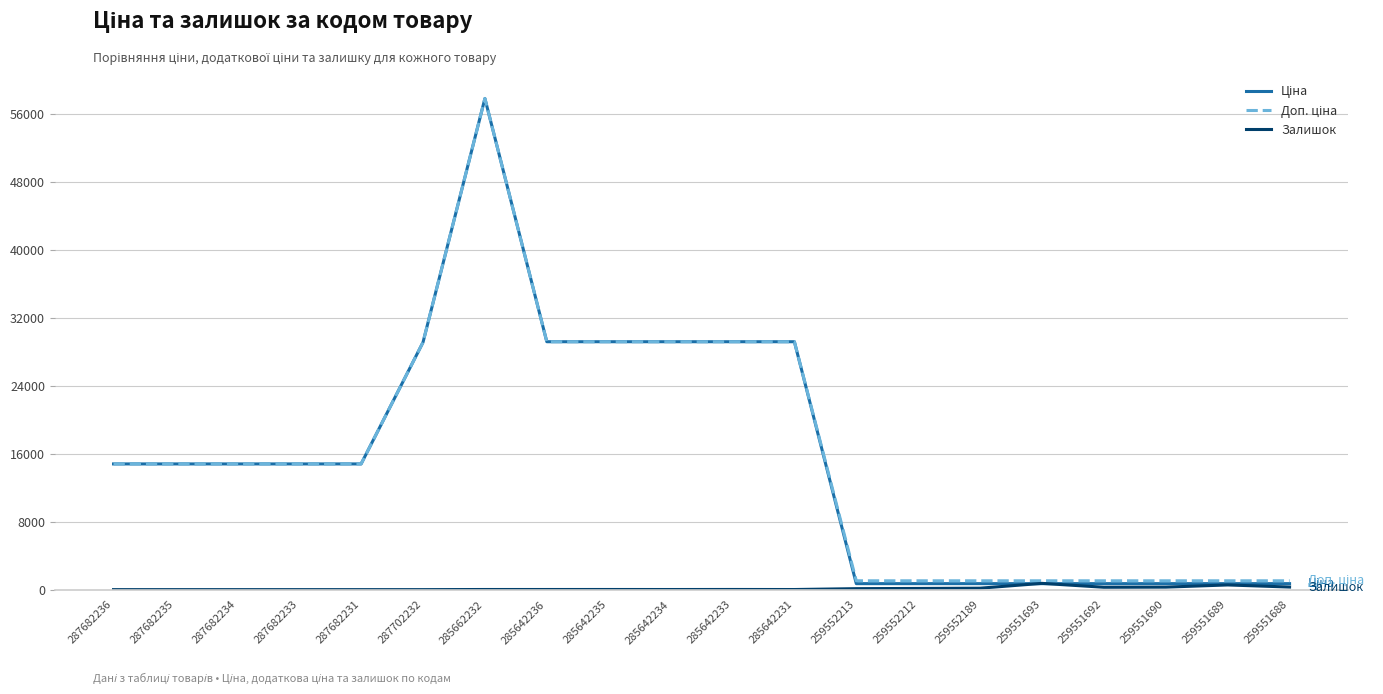

What is the maximum value shown in the chart?

57826.2